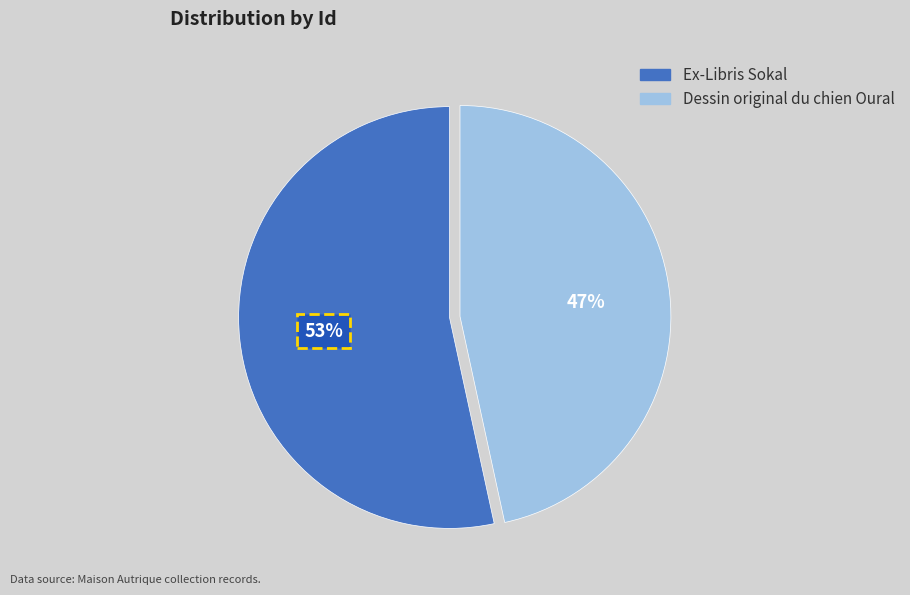

Which slice is the smallest?

Dessin original du chien Oural